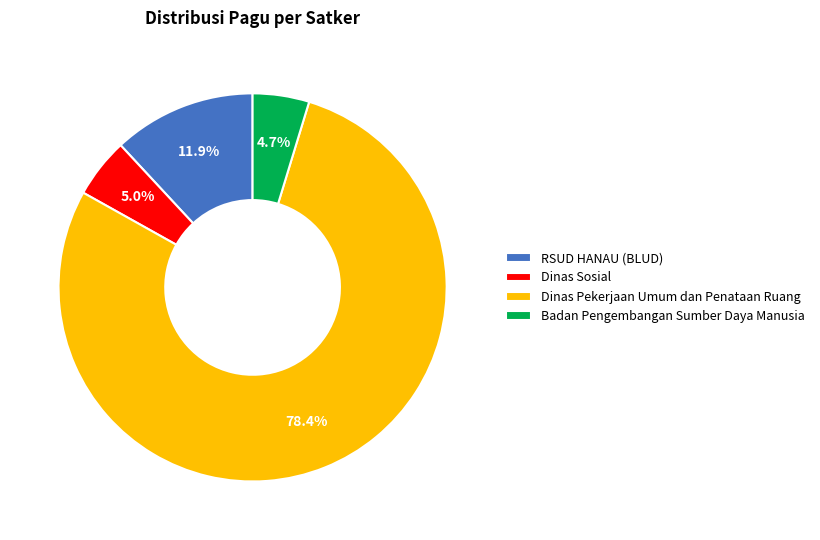

How much of the chart is everything except Dinas Pekerjaan Umum dan Penataan Ruang?

21.6%